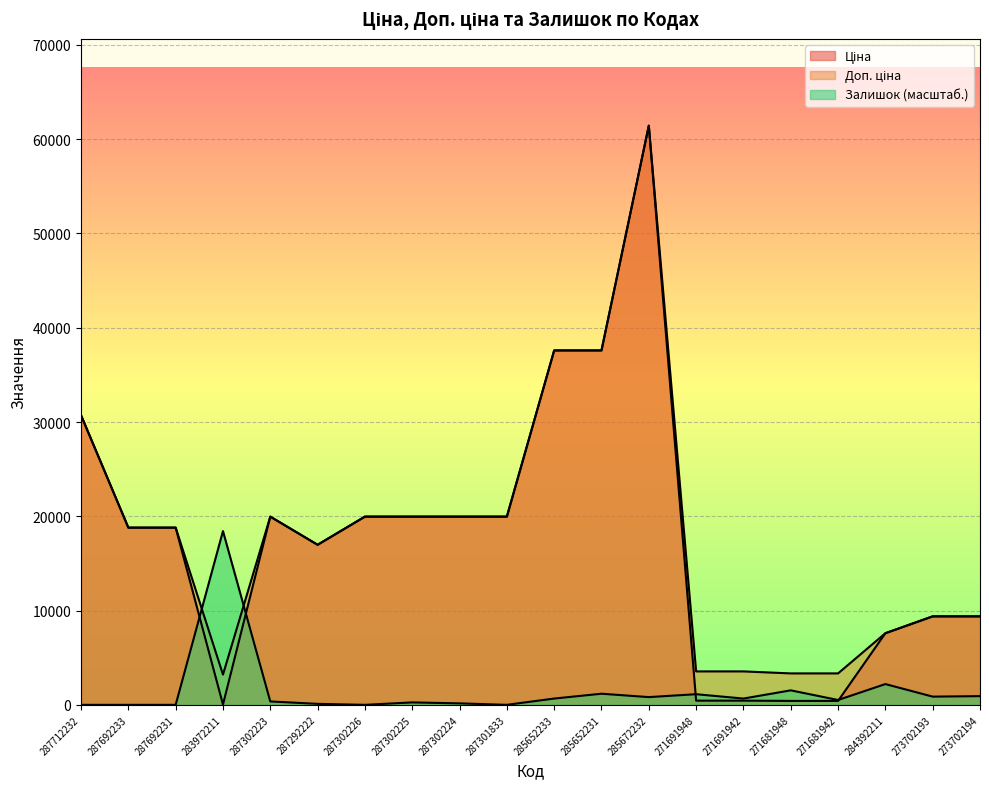

At how many categories does at least one series exceed 52497?

1